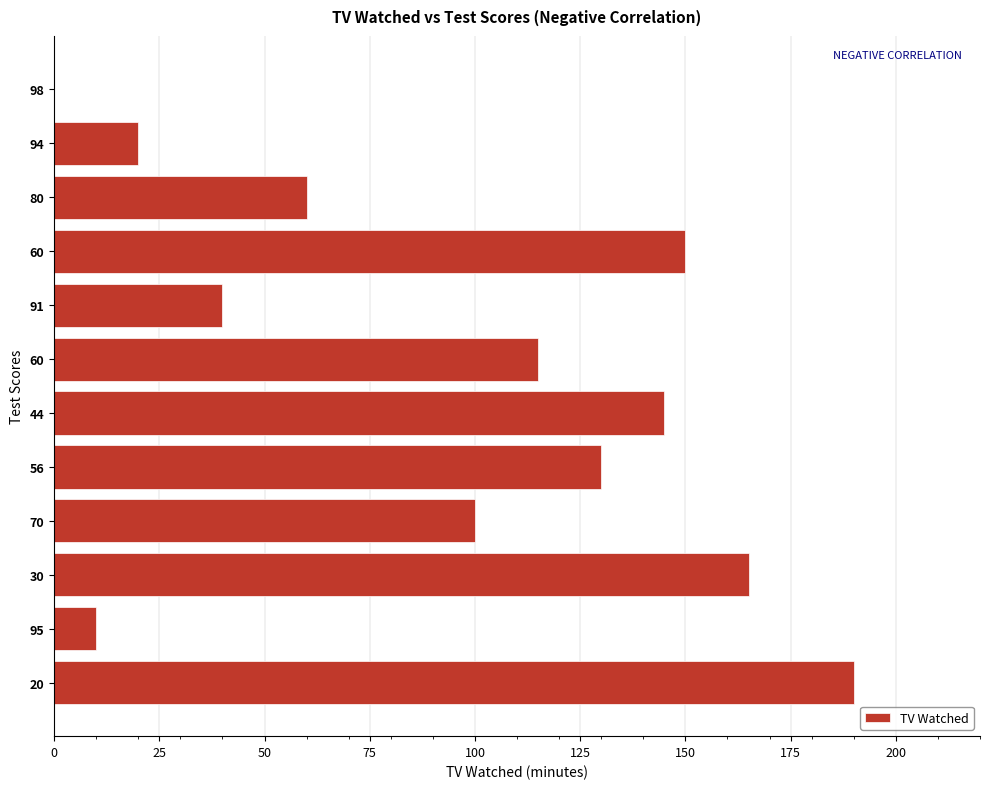

What is the difference between the maximum and second lowest values?

180